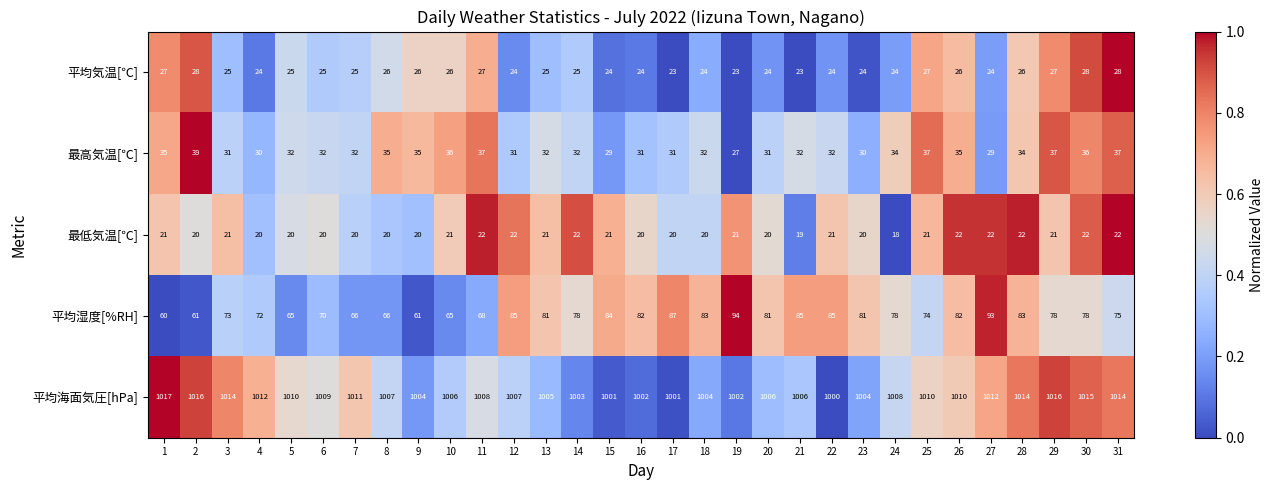

Which series has the widest spread of values?

平均湿度[%RH]